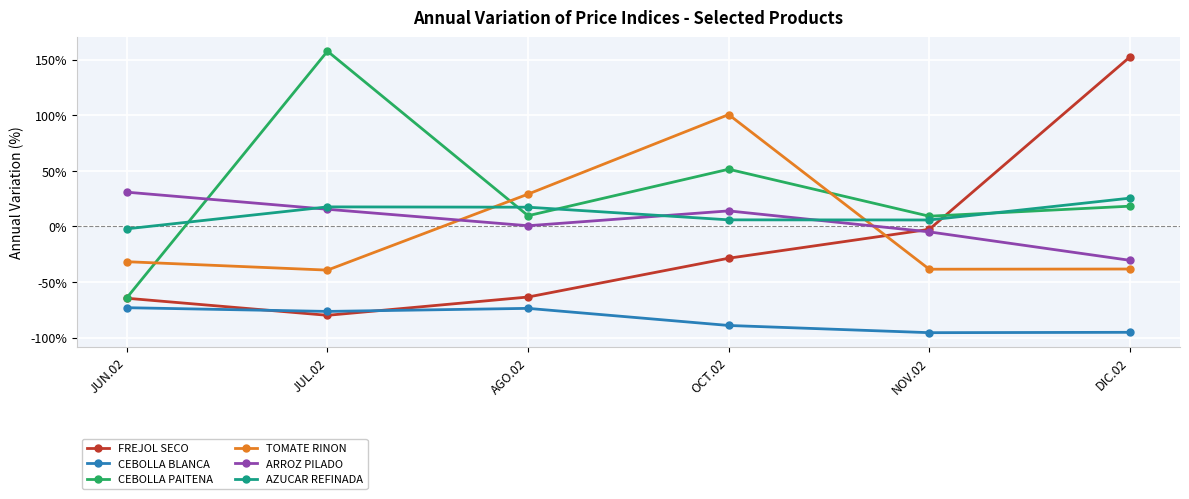

How many interior local peaks does the ARROZ PILADO series have?

1